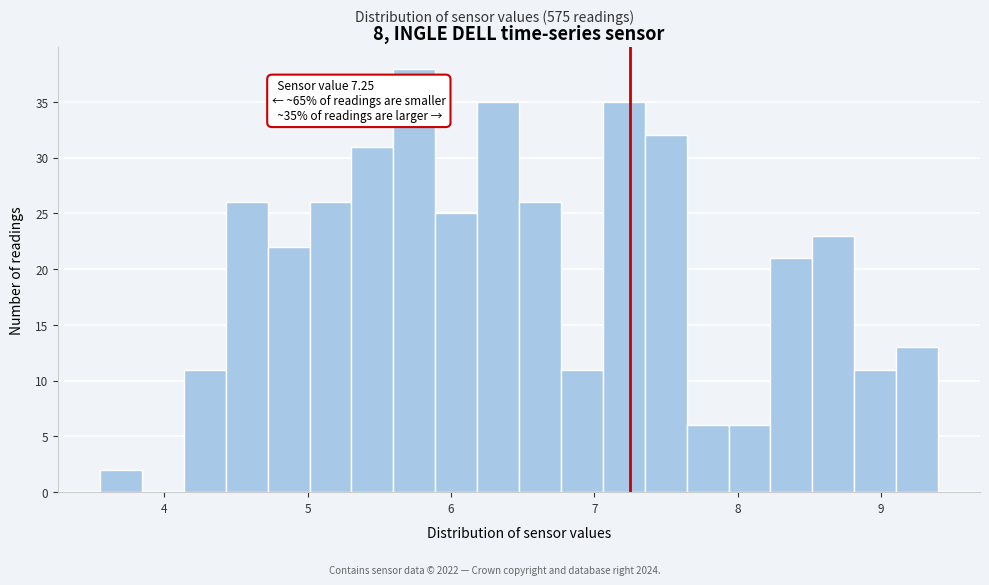

Around what value on the x-axis is the tallest bar? Give the approximate position of its centre, as read against the axis.

5.7